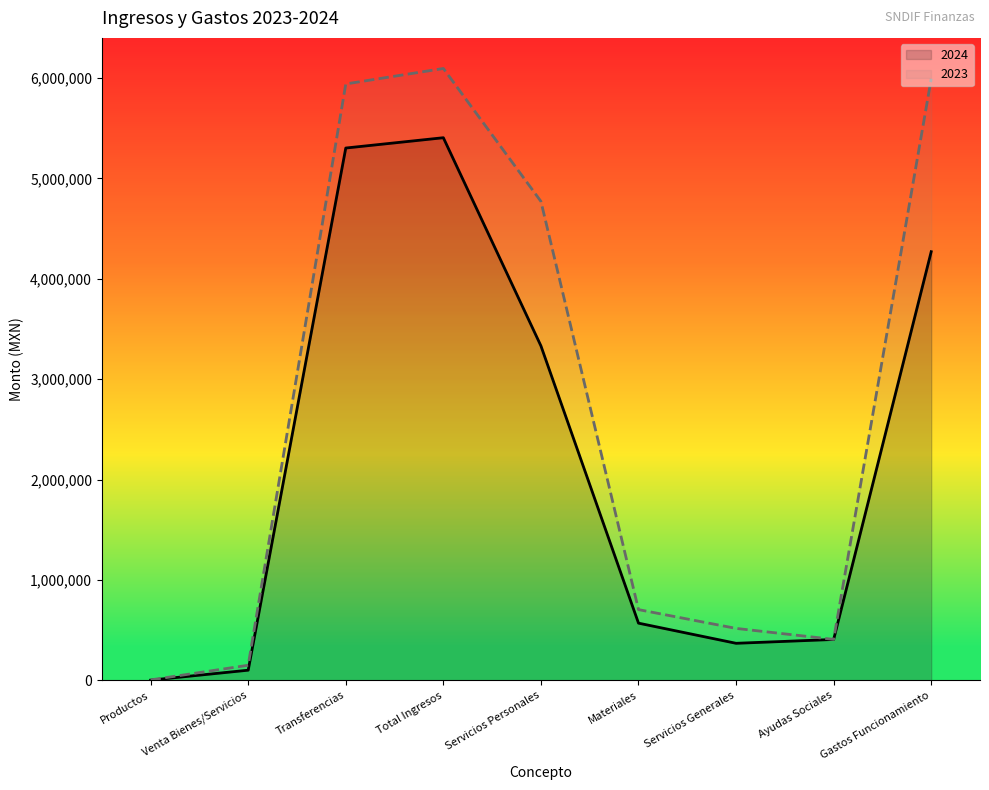

What is the difference between the second highest and second lowest values in the 2023 series?

5841934.4